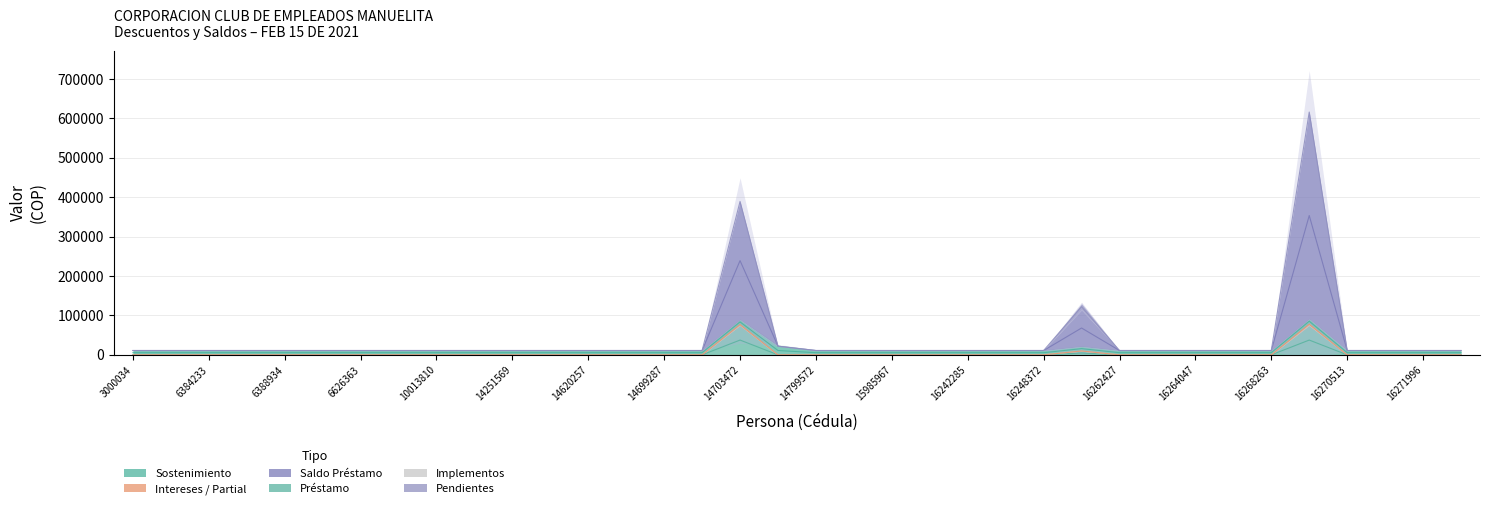

True or false: PRESTAMO (col_4) and SALDO PRESTAMO (col_7) intersect in this chart.

False